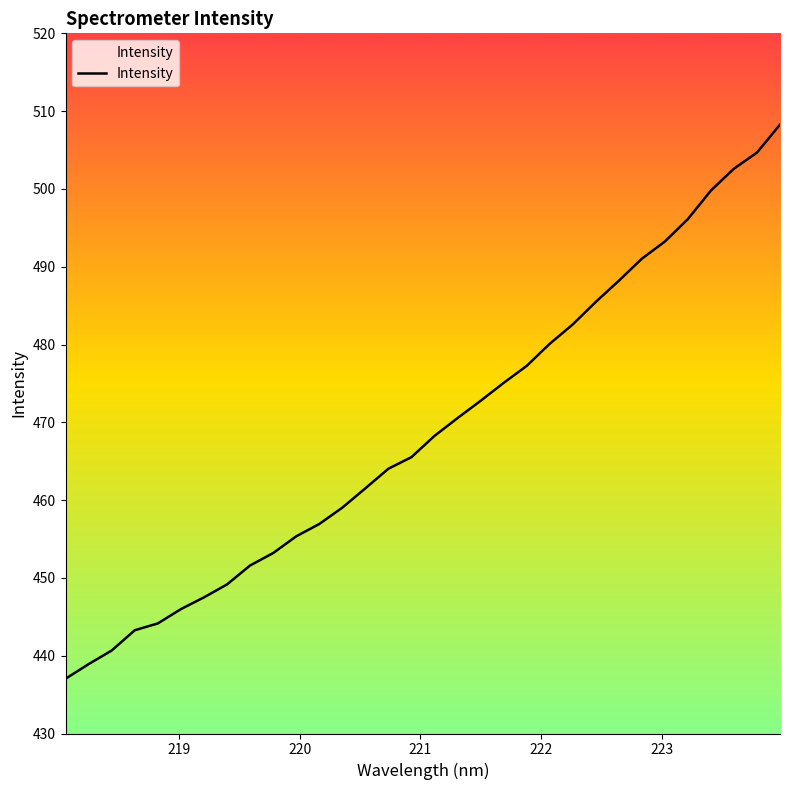

What is the maximum value shown in the chart?

508.3